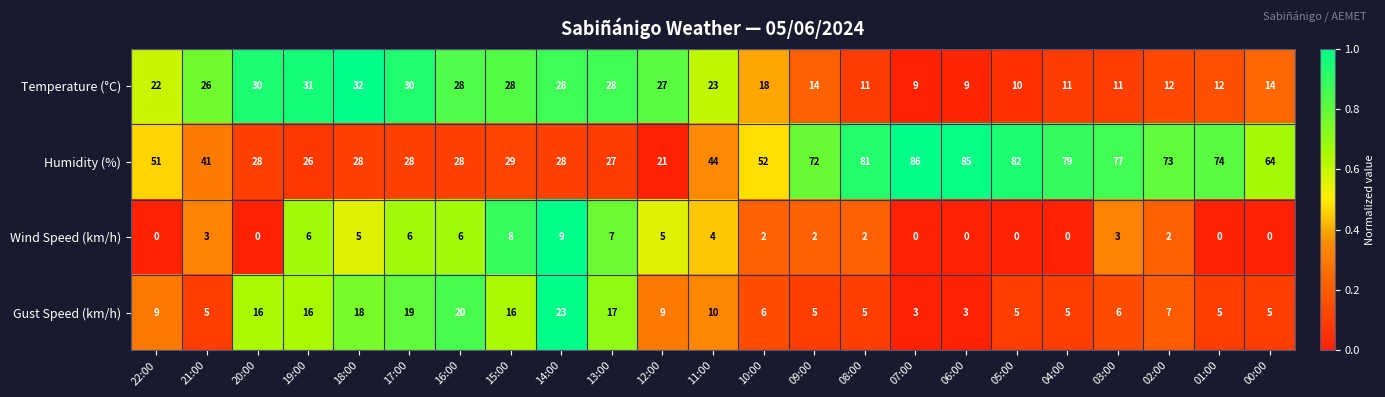

How many series are shown in this chart?

4